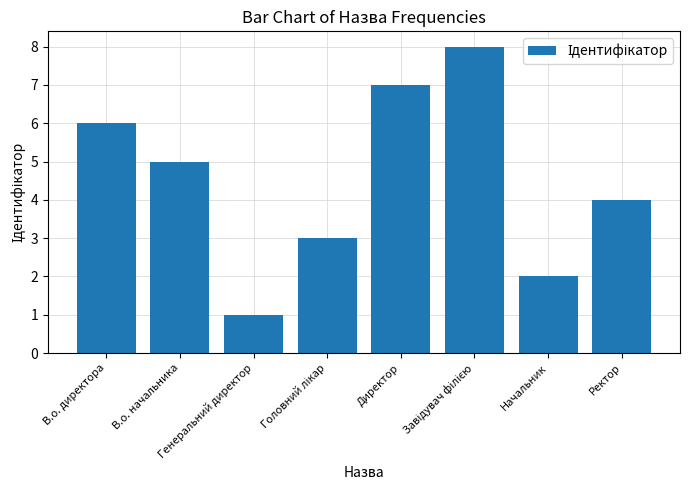

What is the label of the 2nd bar from the left?

В.о. начальника